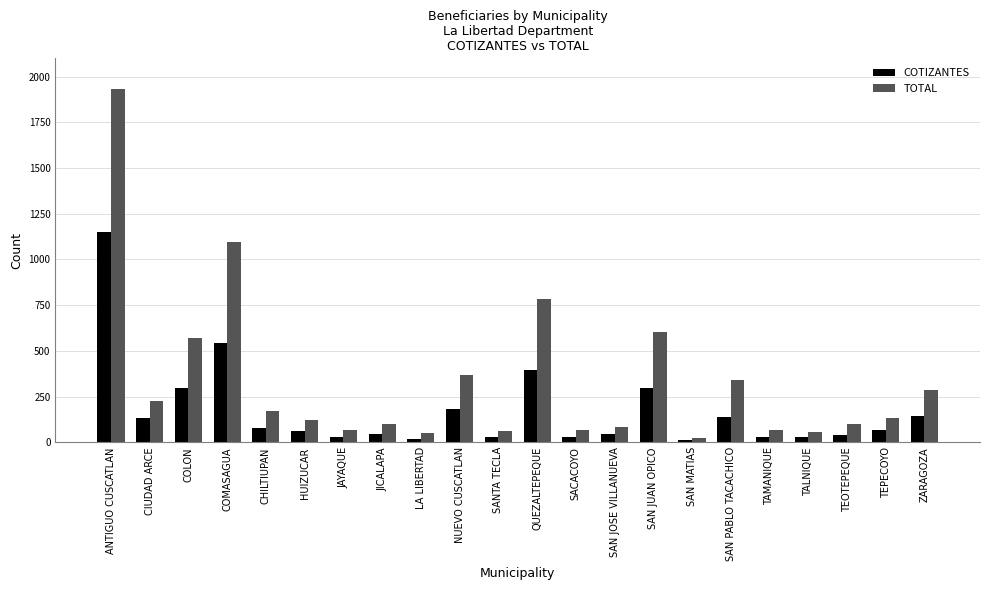

What is the average value of the TOTAL series?

332